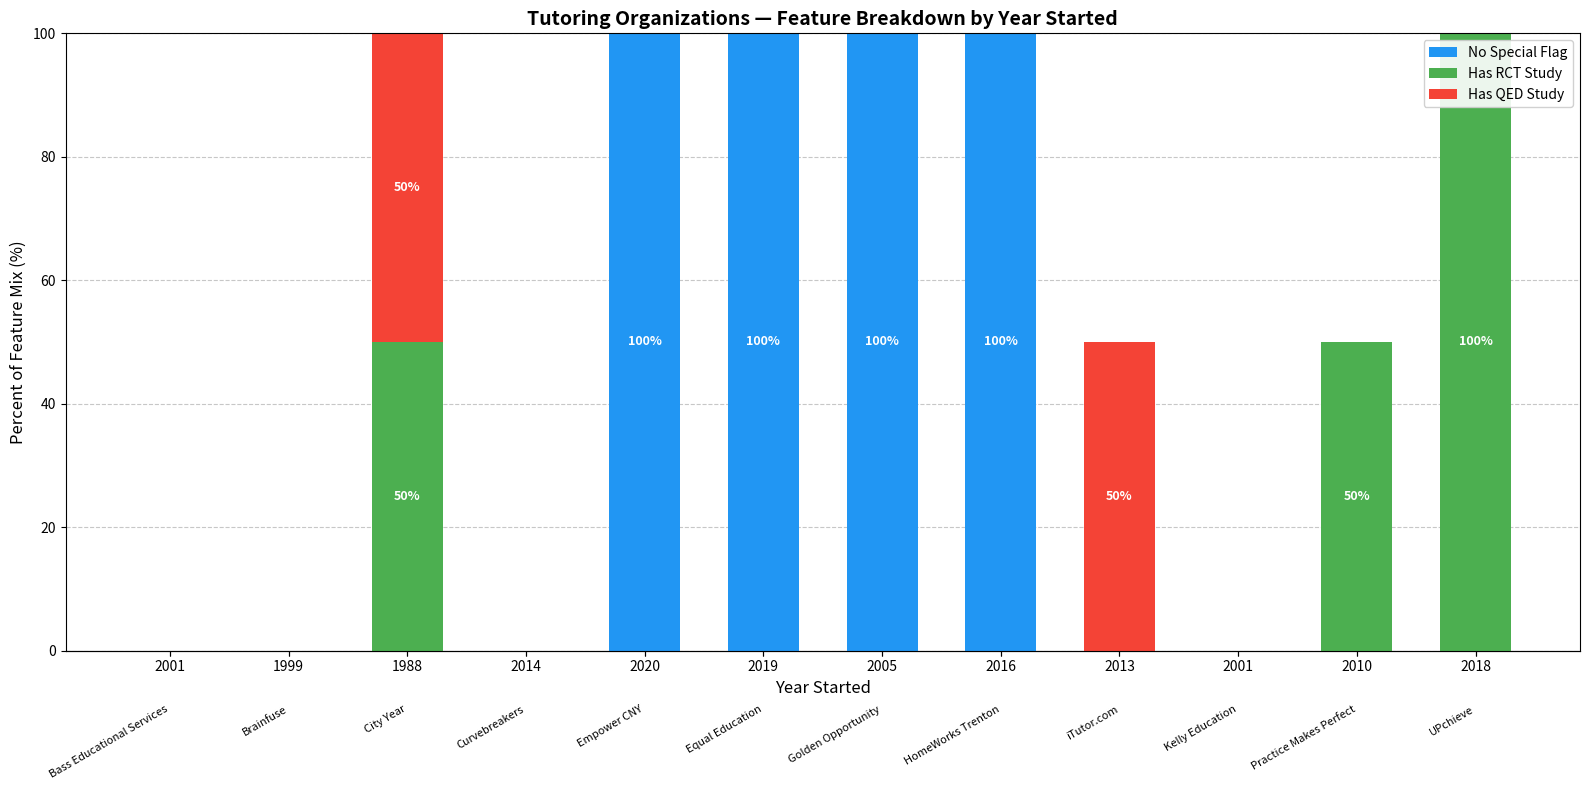

What are all the series names shown in the legend?

No Special Flag, Has RCT Study, Has QED Study